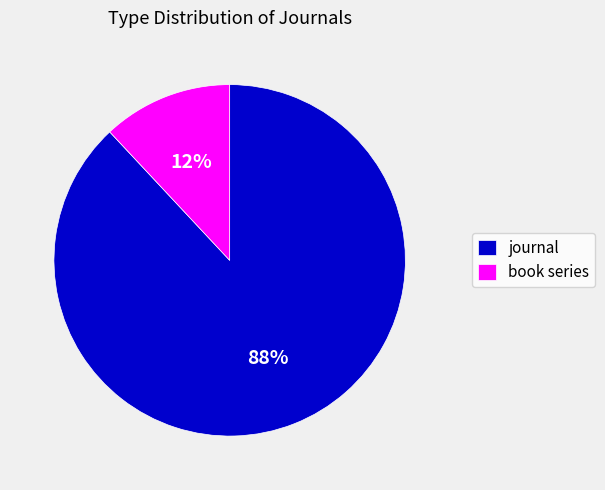

Is there a majority slice in this chart?

Yes